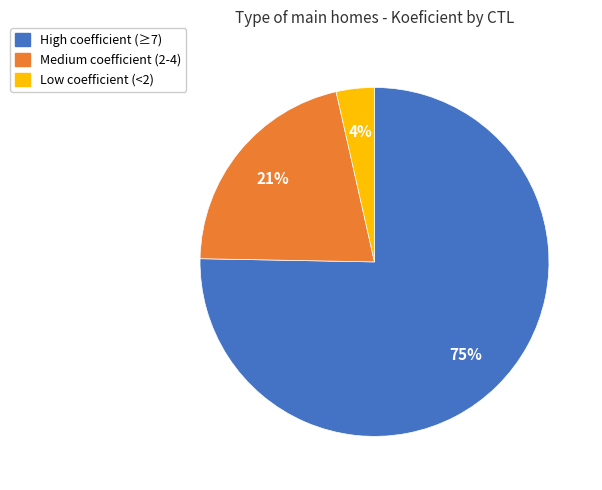

Is there a majority slice in this chart?

Yes